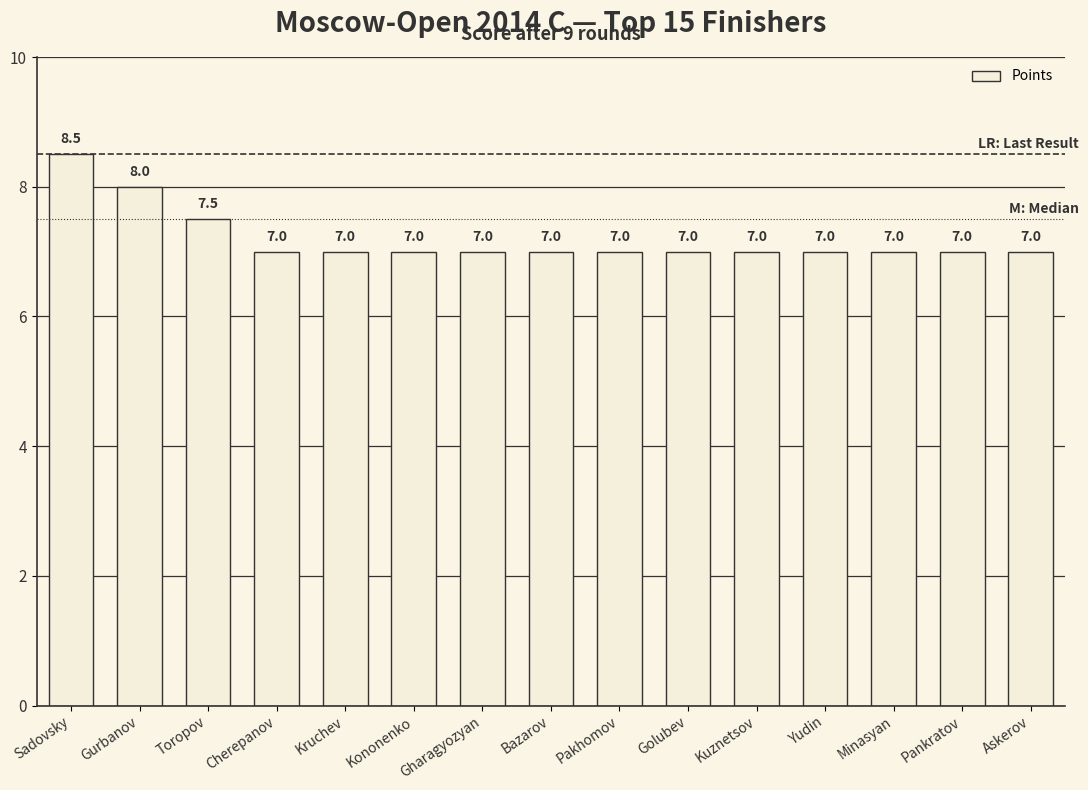

Does the chart contain stacked bars?

No